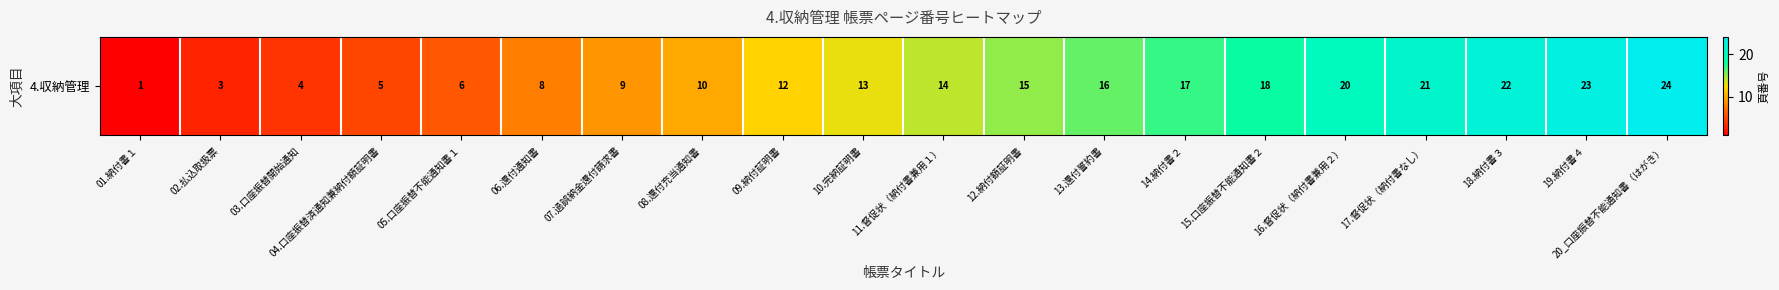

Which has a higher value, 10.完納証明書 or 19.納付書４?

19.納付書４